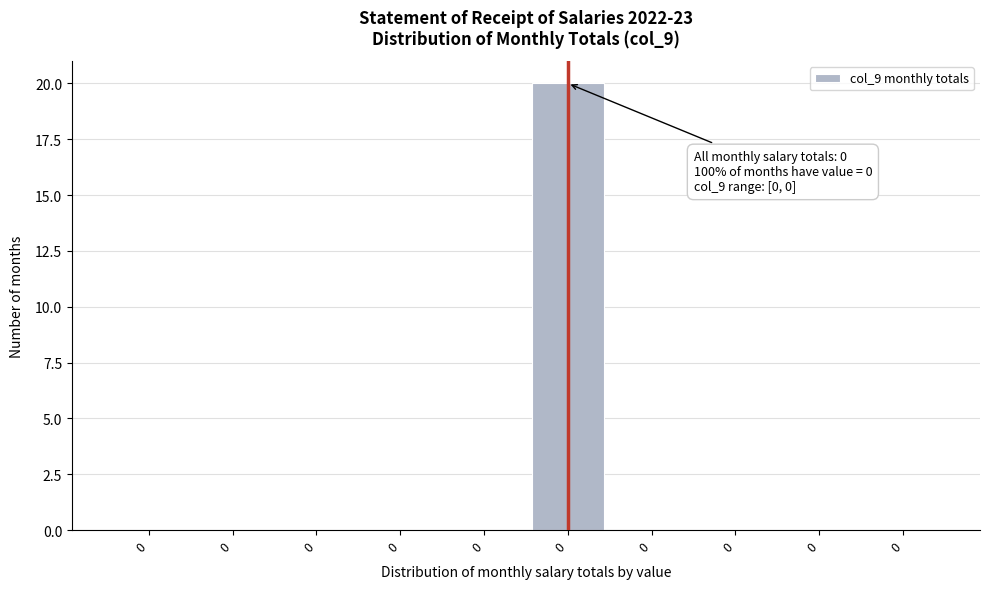

Count the number of data series in this chart.

1